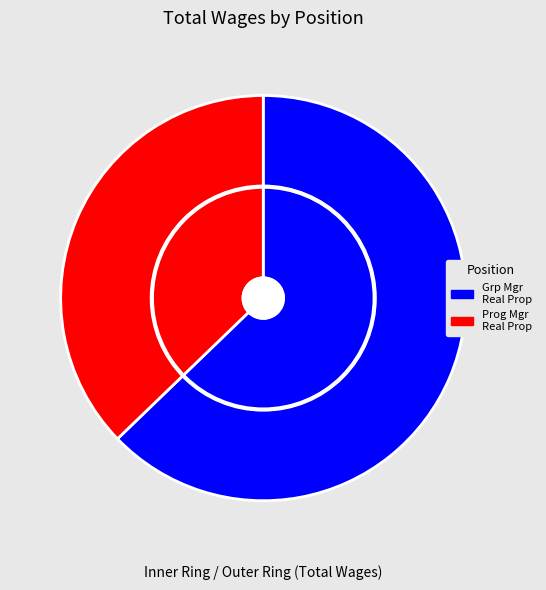

The Group Manager-Real Property slice represents 63% of the pie. True or false?

True